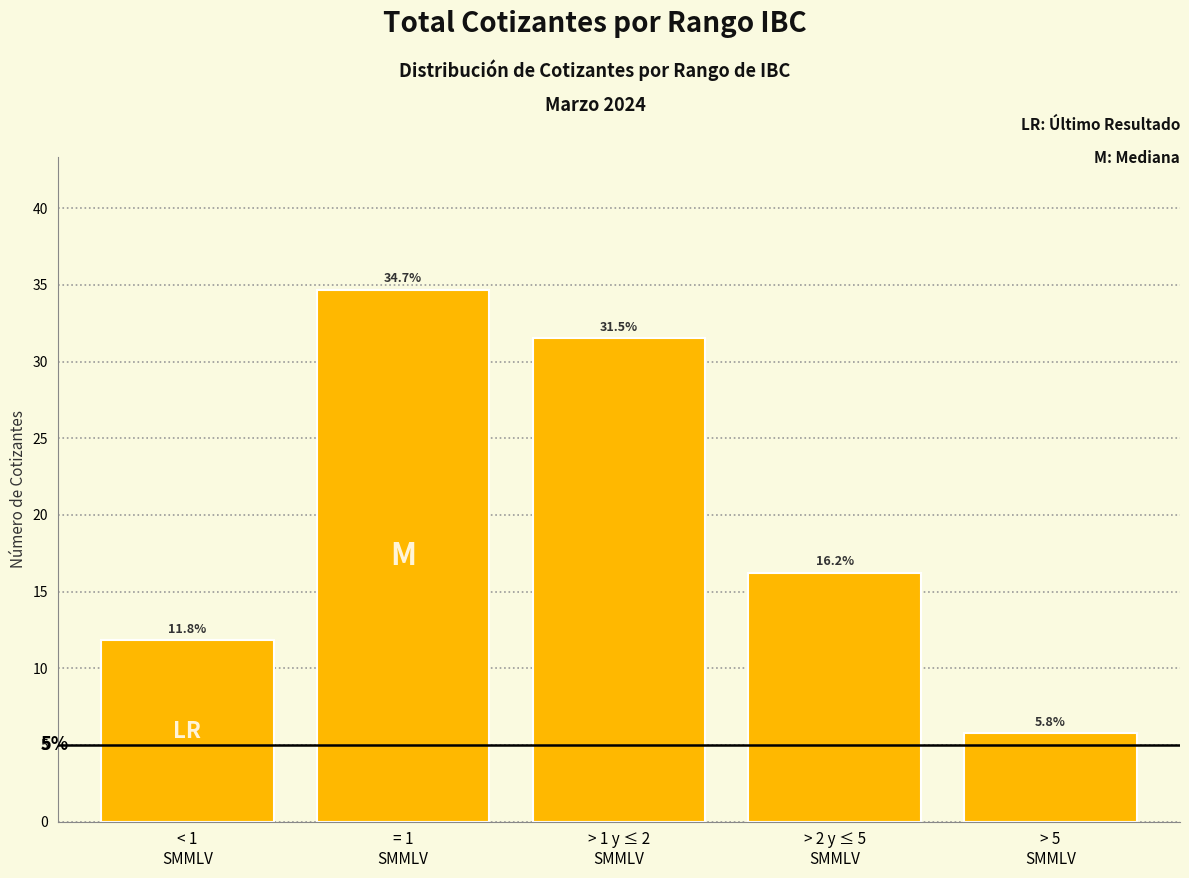

Reading left to right, list all the values displayed in this chart.

11.8	34.7	31.5	16.2	5.8